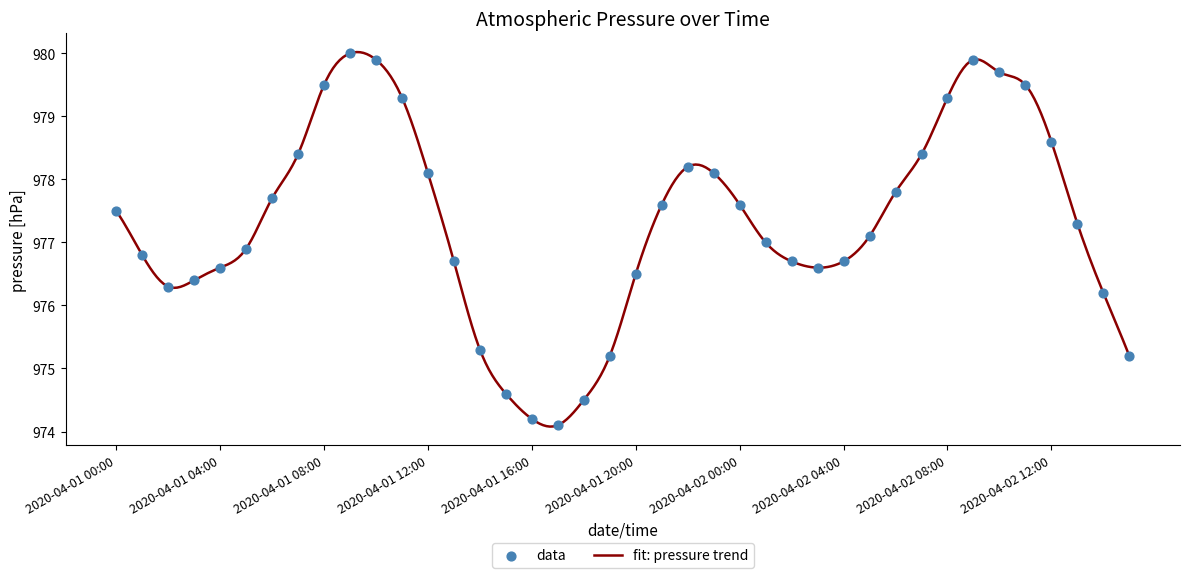

Approximately how many times larger is the value at 2020-04-02 00:00 compared to 2020-04-02 14:00?

1.0